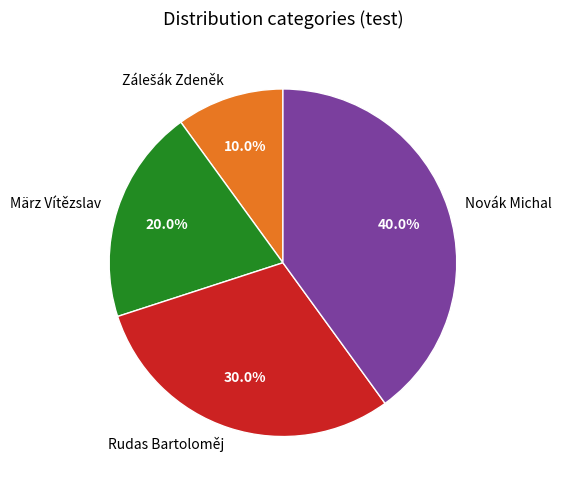

Is it true that Novák Michal is 55% of the pie?

False